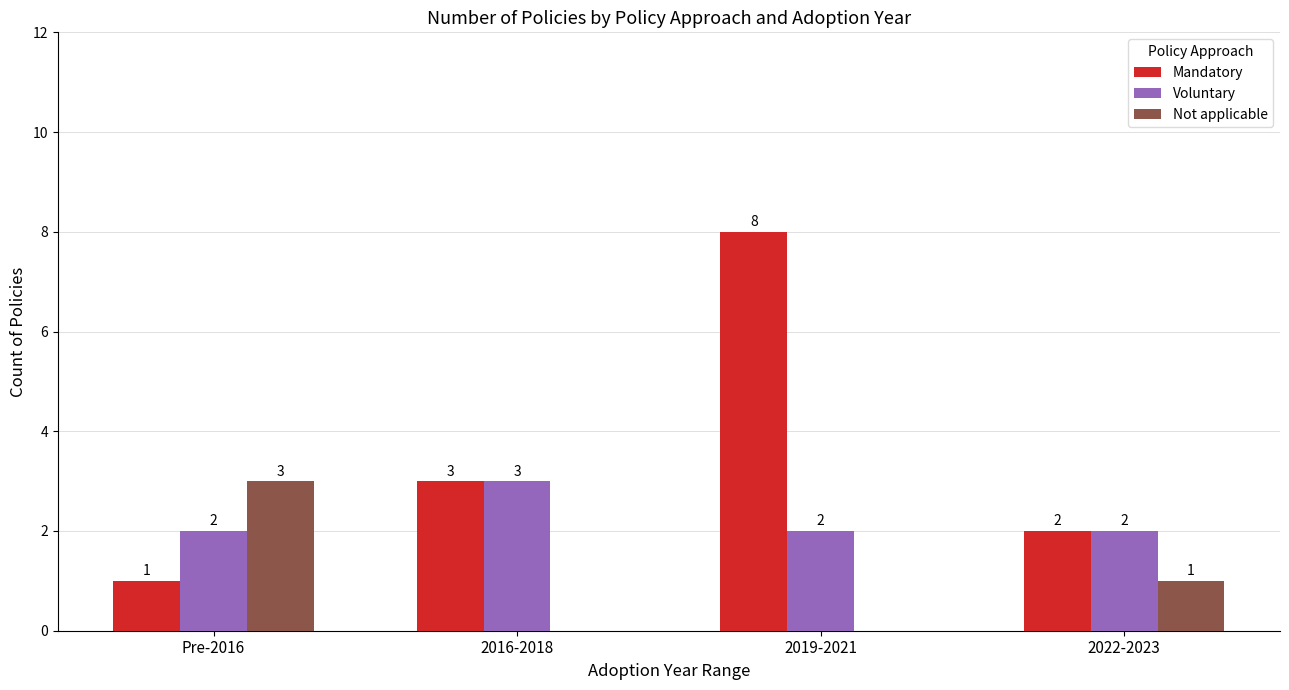

True or false: Voluntary has a value of 2 at 2019-2021.

True